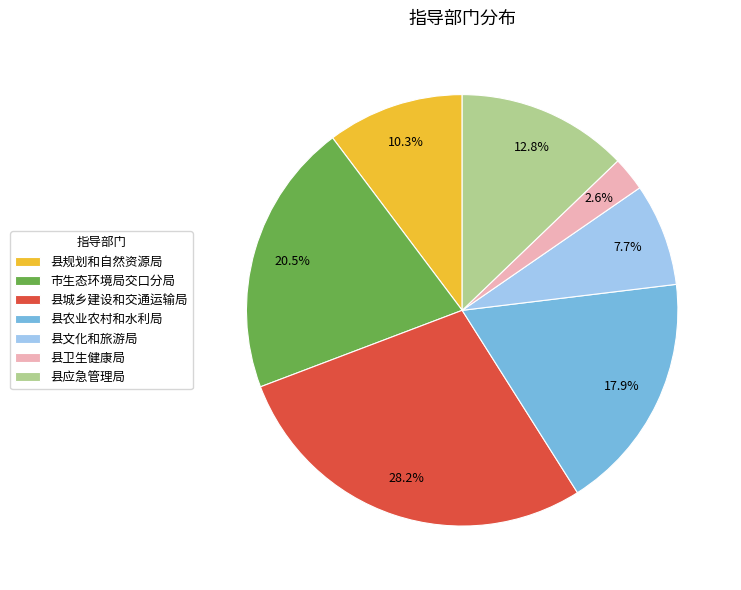

To the nearest percent, what percentage of the pie is 县规划和自然资源局?

10%